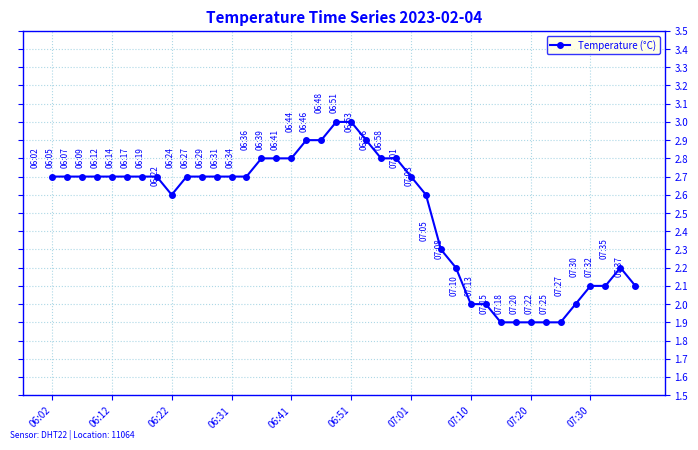

What is the average value?

2.5